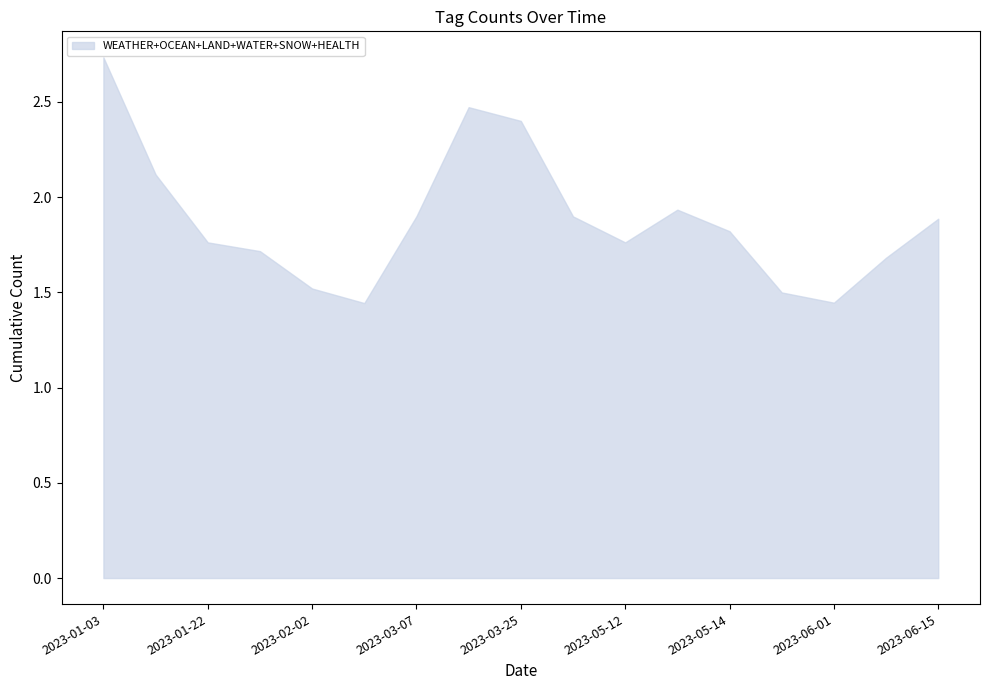

How many OCEAN values are between 0 and 1?

17